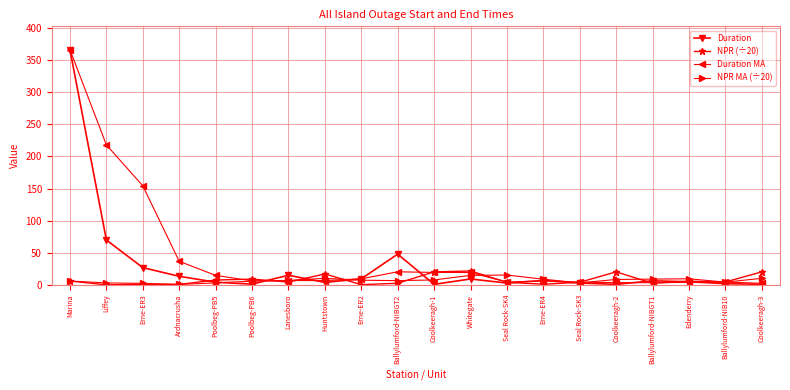

What is the smallest value displayed?

0.2